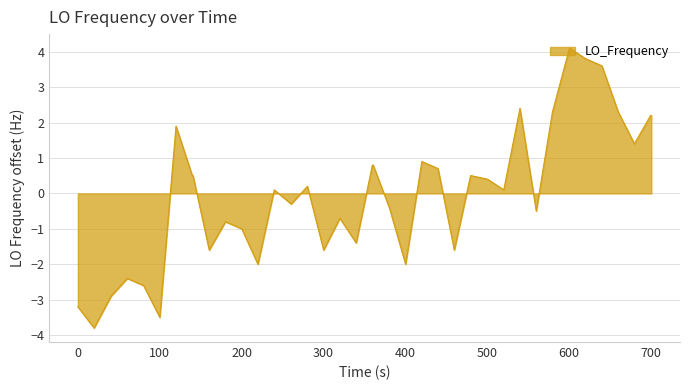

What is the maximum value shown in the chart?

4.1